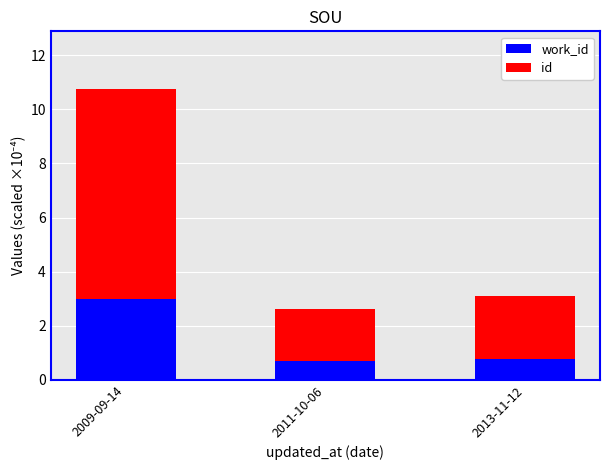

At which category is the sum across all series the highest?

2009-09-14